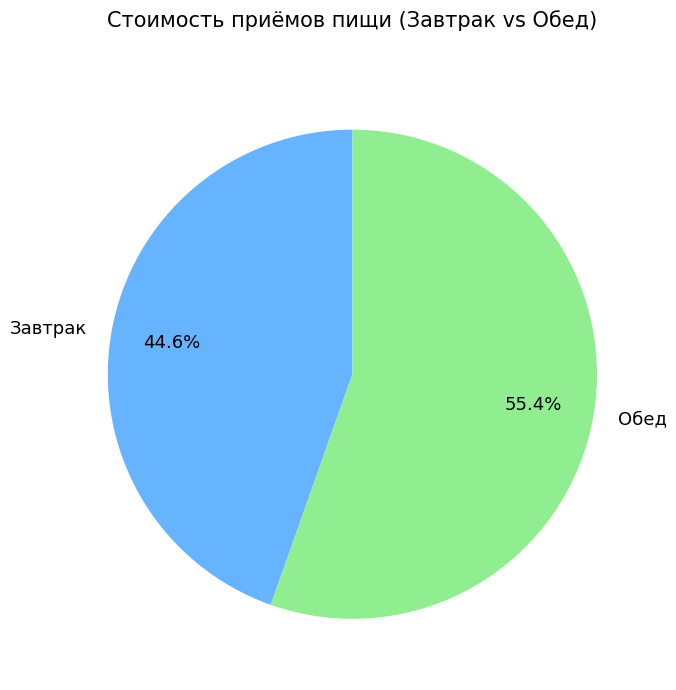

To the nearest percent, what is the difference between the largest and smallest slice percentages?

11%